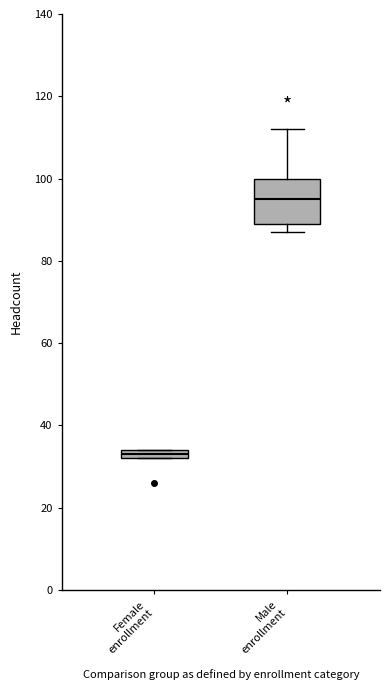

Where is the lower edge of the box for Female enrollment on the y-axis? The values are not printed on the chart, so give them approximately, as read against the axis.

32